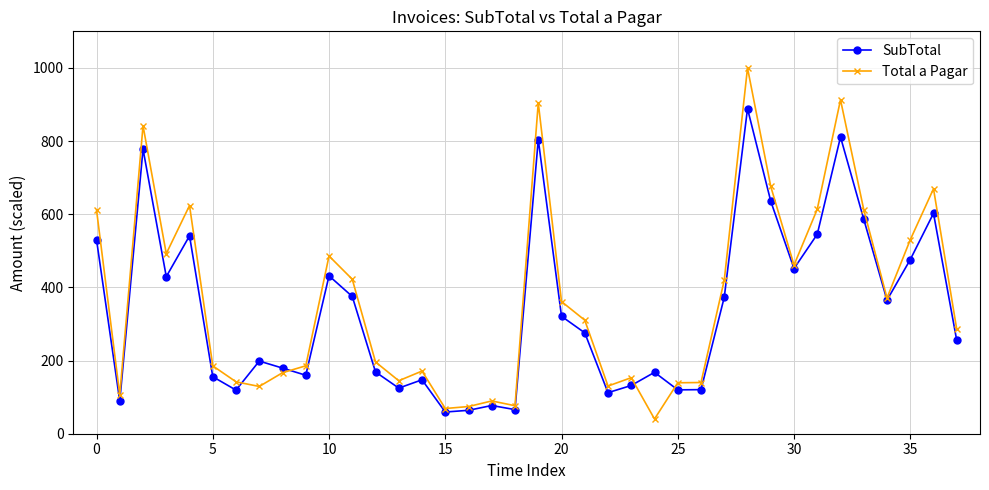

What is the difference between the maximum and second lowest values in the Total a Pagar series?

931.1